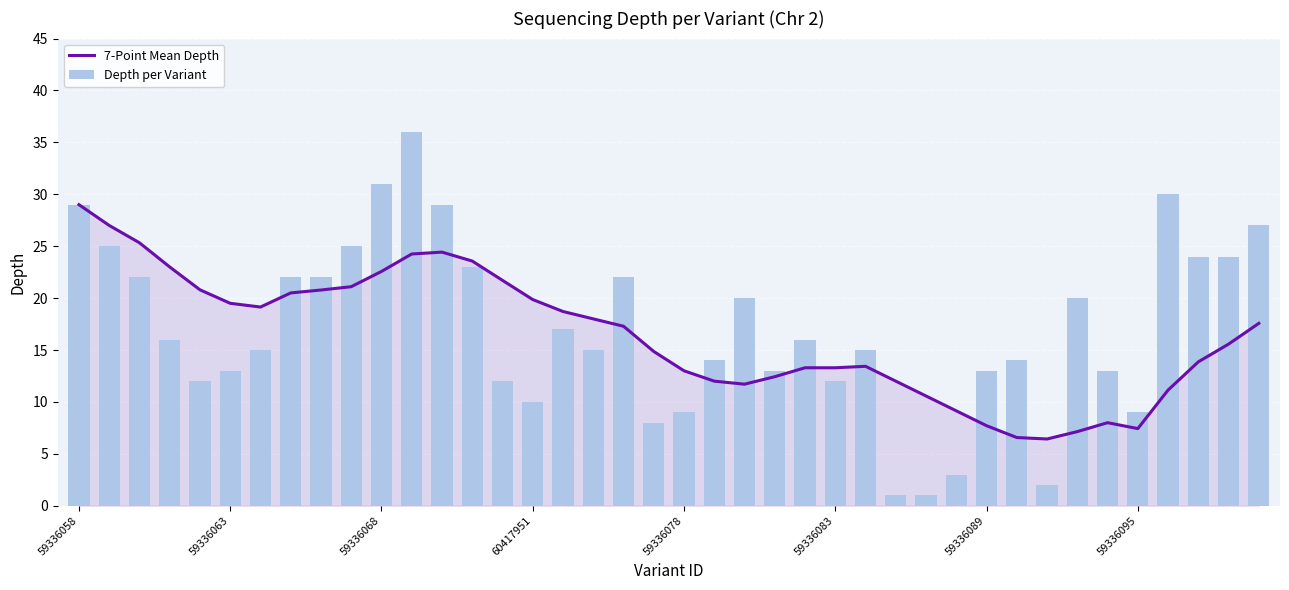

Are the bars grouped side by side (vs. stacked)?

Yes